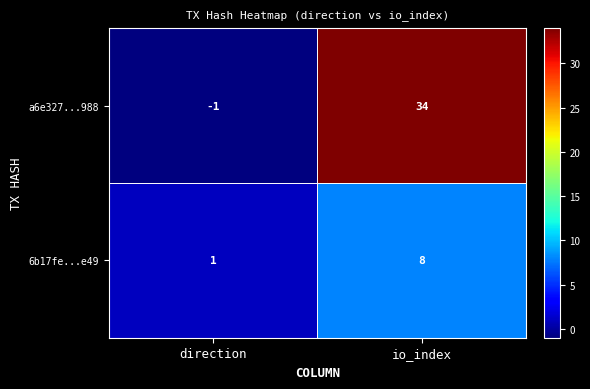

Reading right to left, extract all data points from this chart.

a6e327...988: io_index=34	direction=-1
6b17fe...e49: io_index=8	direction=1